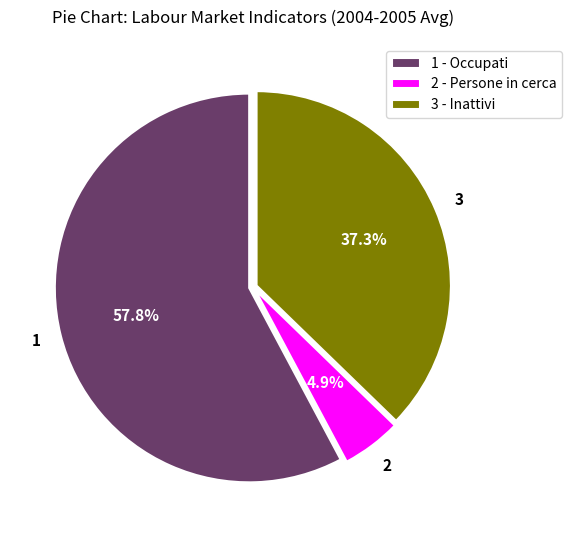

To the nearest percent, what is the average slice percentage?

33%